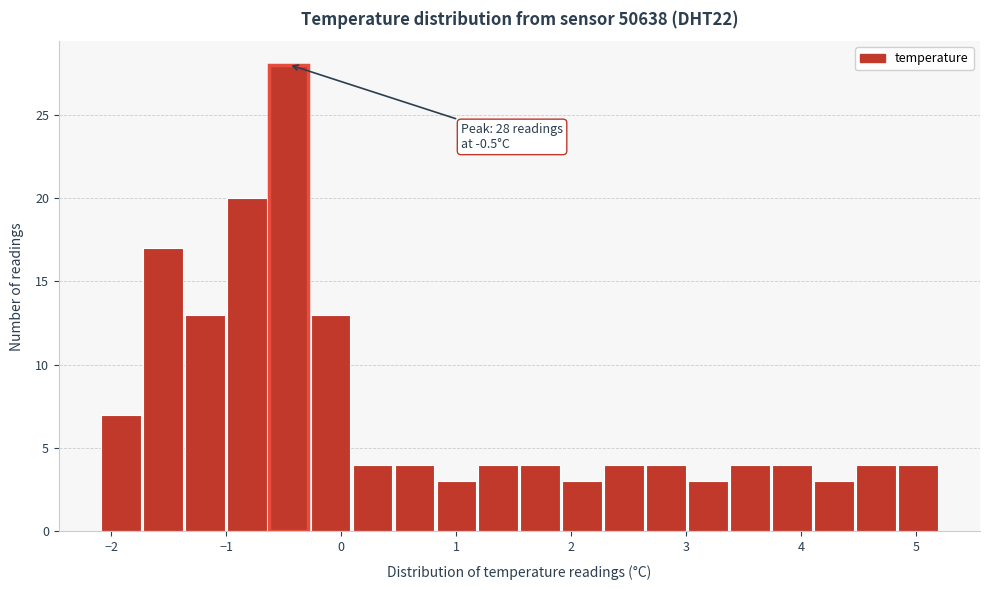

Read against the x-axis, roughly where is the centre of the tallest bar?

-0.5